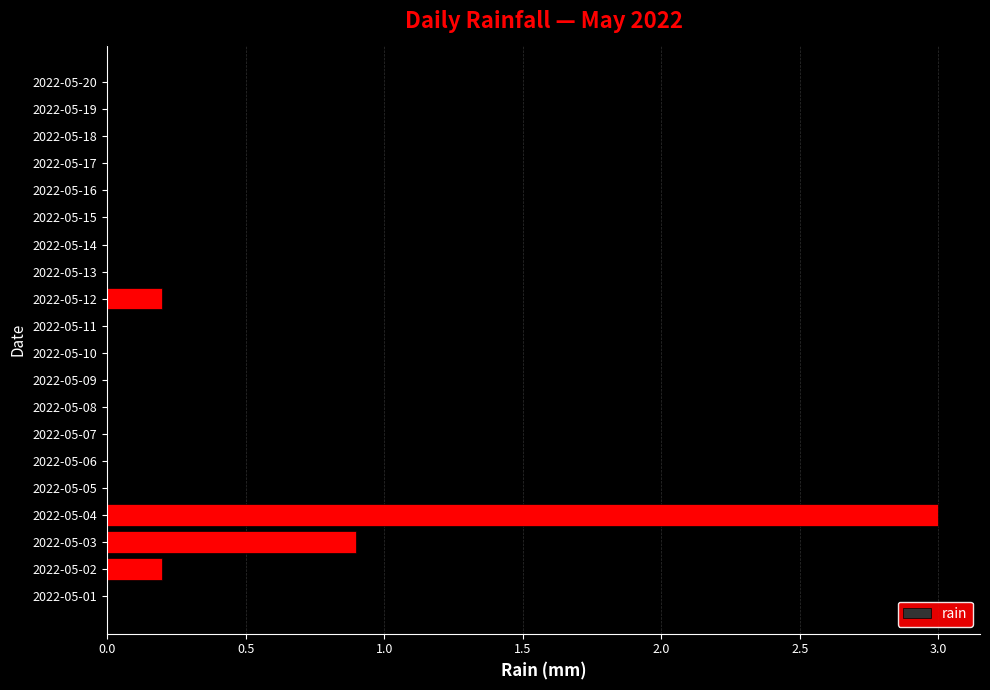

At which label is the value closest to 1?

2022-05-03